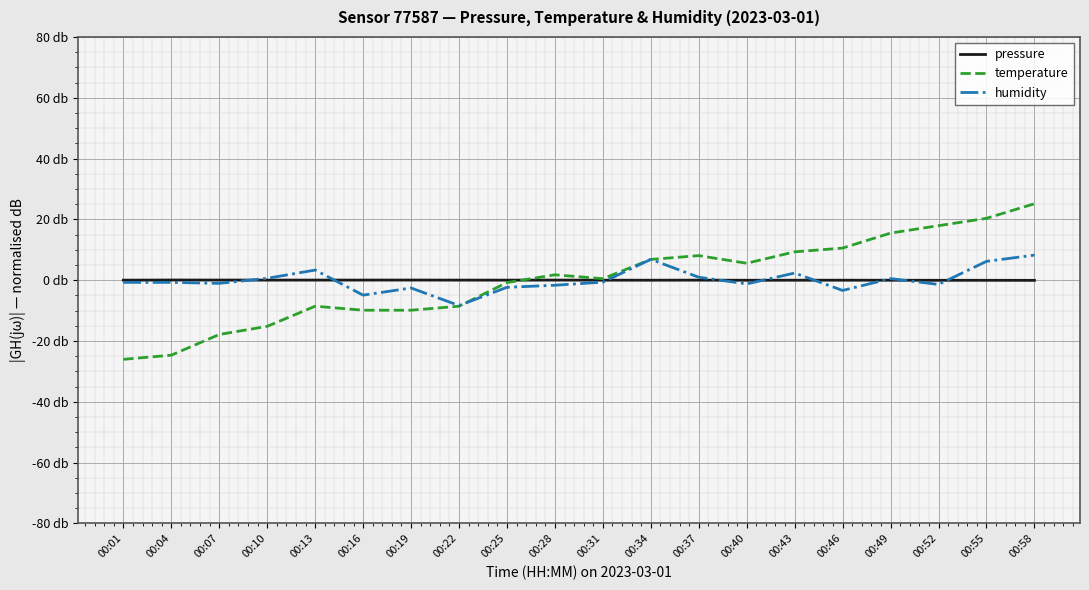

What are all the series names shown in the legend?

pressure, temperature, humidity